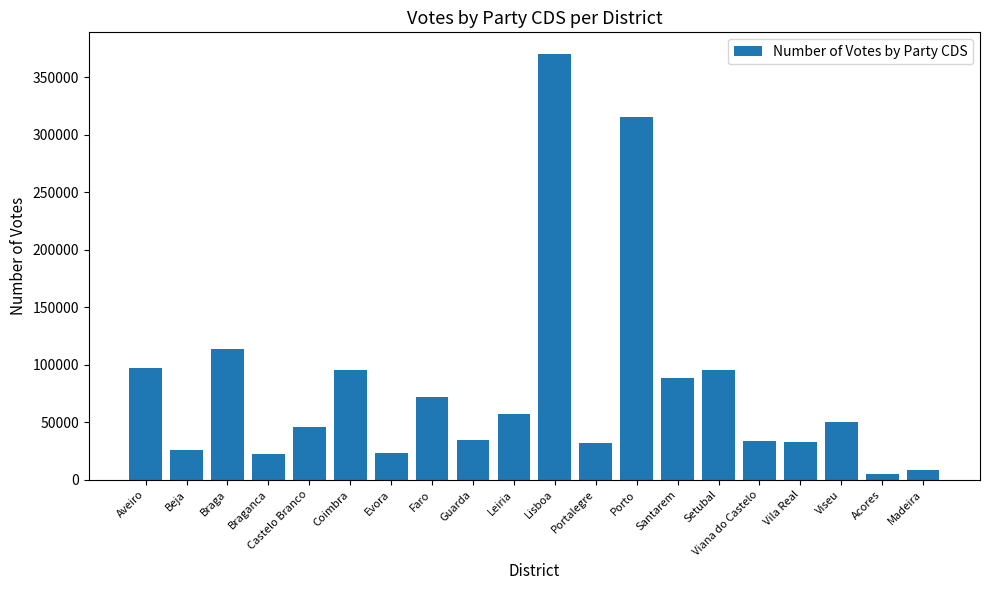

What is the sum of all values?

1618715